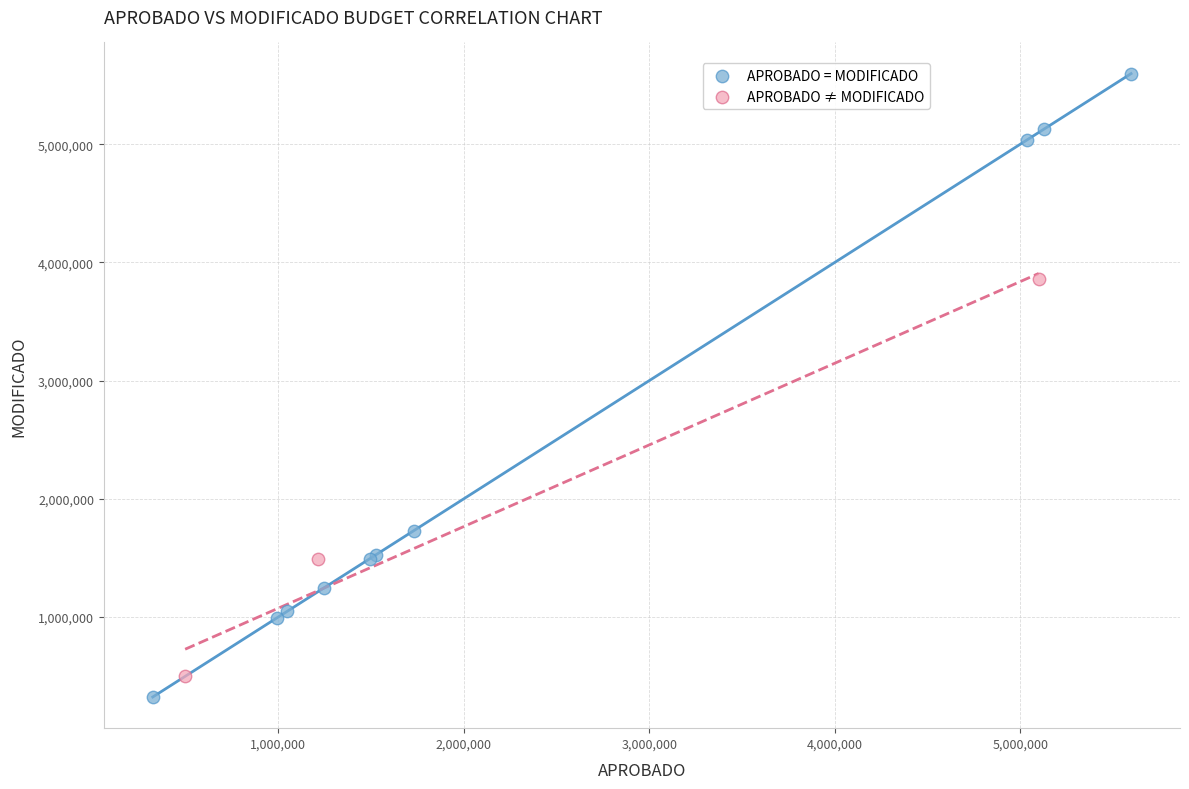

Which series reaches the maximum Y coordinate?

APROBADO = MODIFICADO